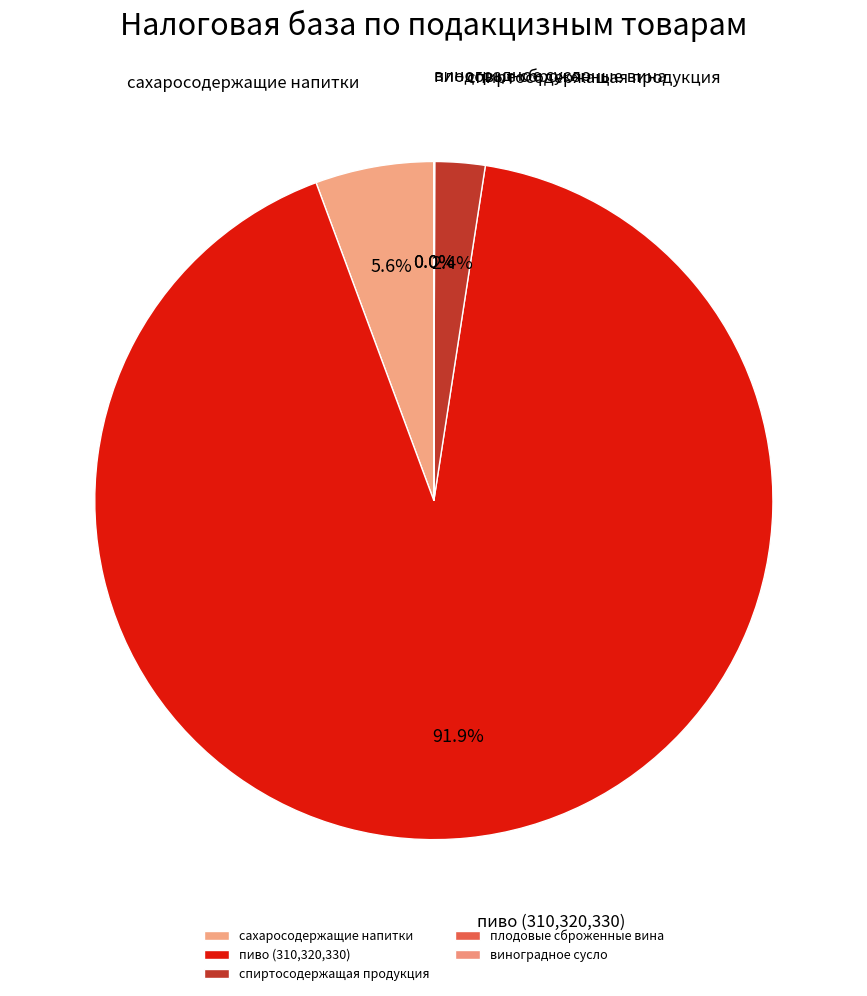

Is there any slice that represents more than half of the pie?

Yes